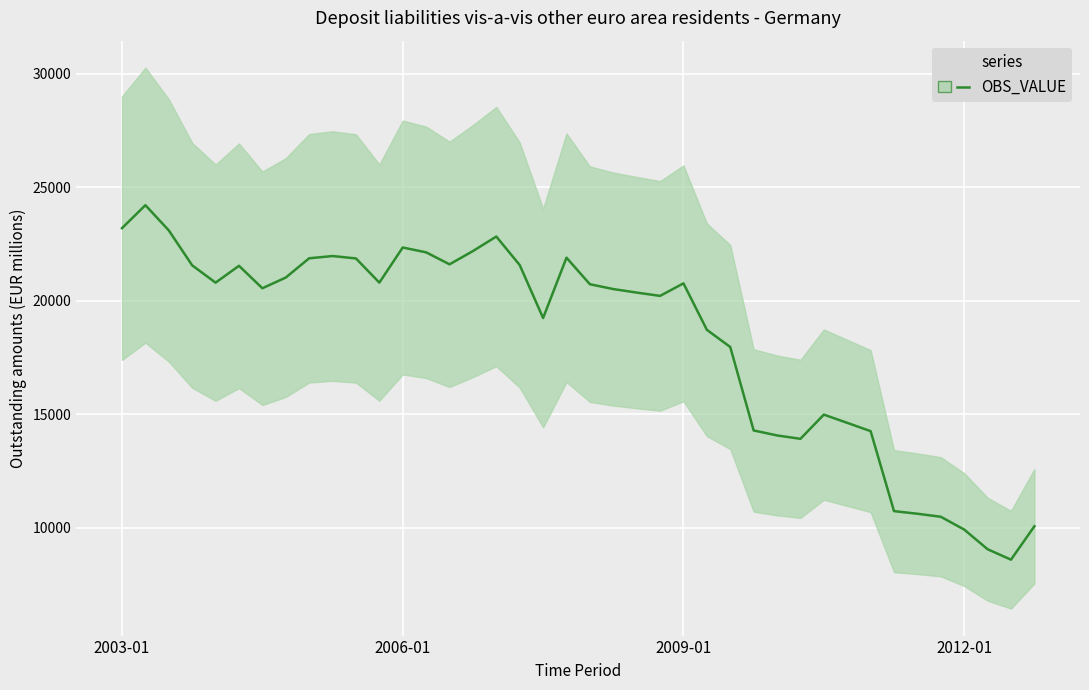

Where is the data nearest to the value 16406?

30